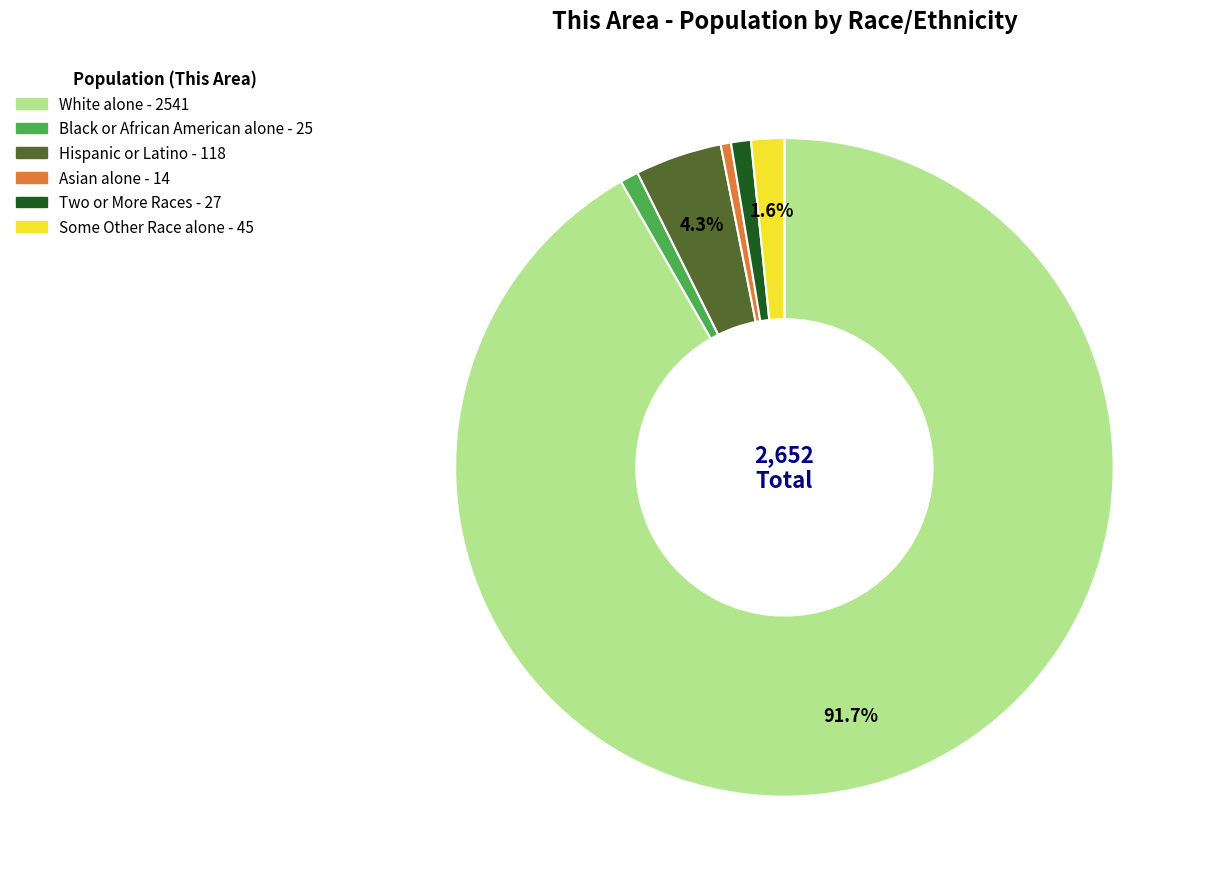

Does any single category account for the majority?

Yes